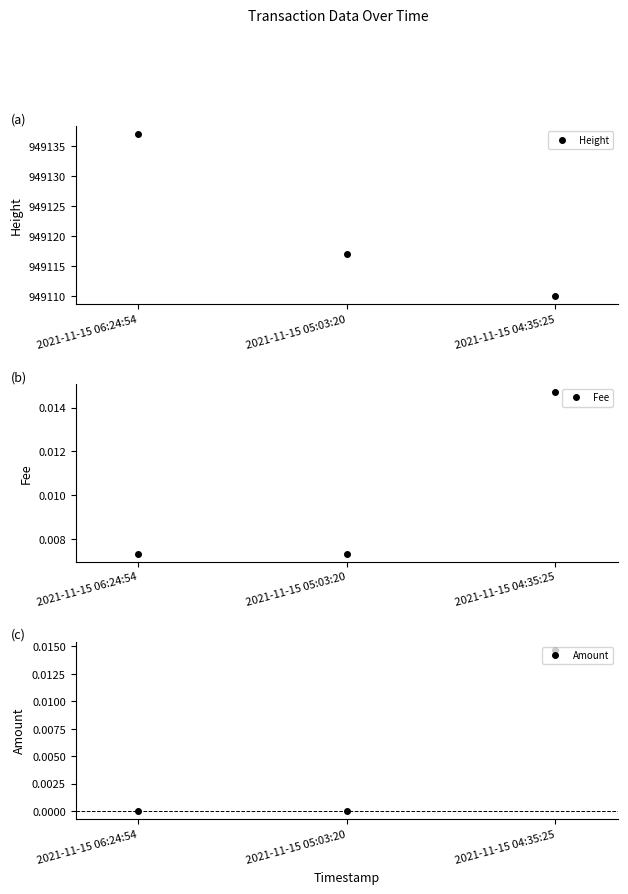

Reading left to right, transcribe all the data shown in this chart.

Height: 949137.0	949117.0	949110.0
Fee: 0.0	0.0	0.0
Amount: 0.0	0.0	0.0